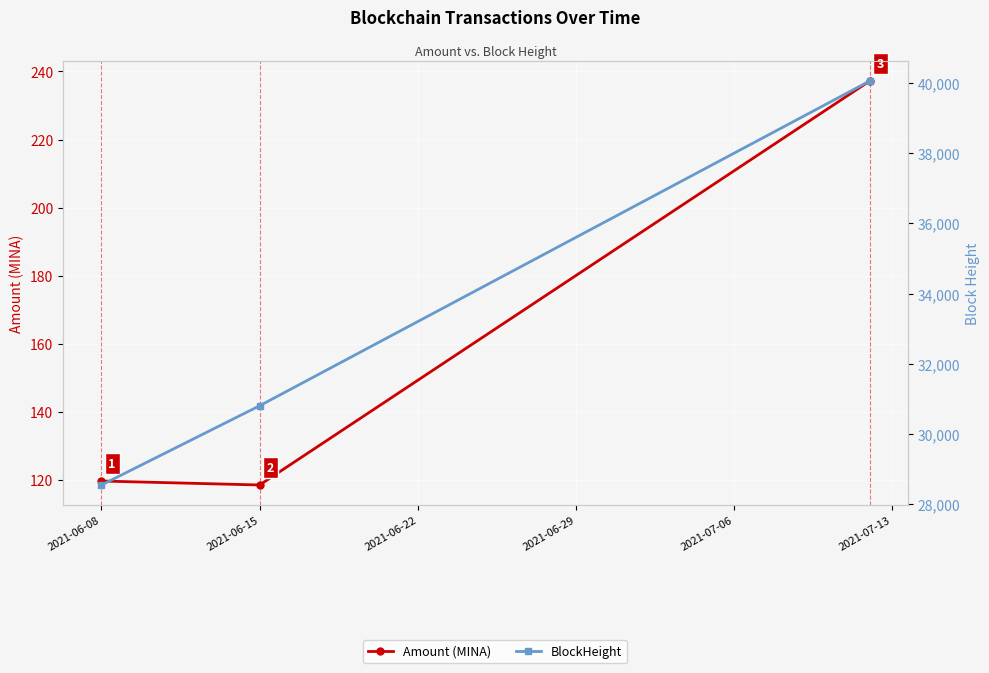

Is it true that BlockHeight equals 9219.4 at 2021-06-08?

False